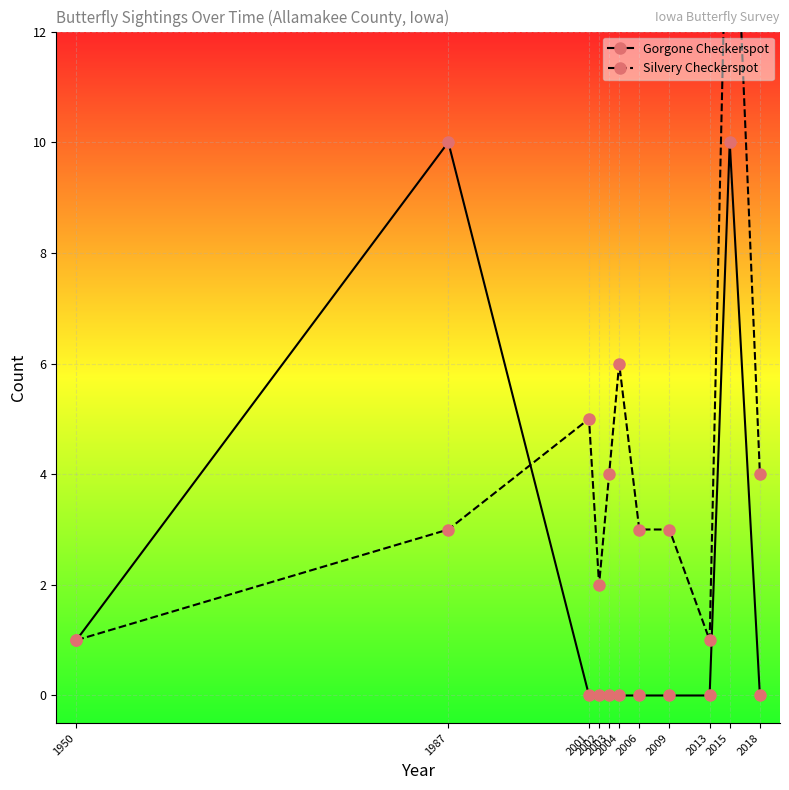

What is the difference between the highest and lowest values at 2001?

5